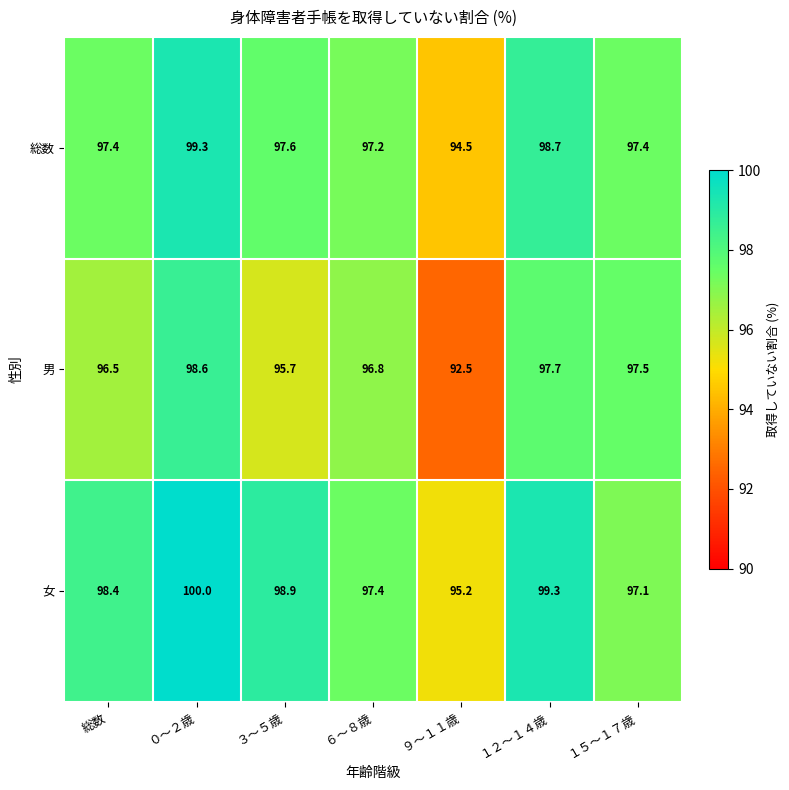

Read the 男 value at ９～１１歳.

92.5